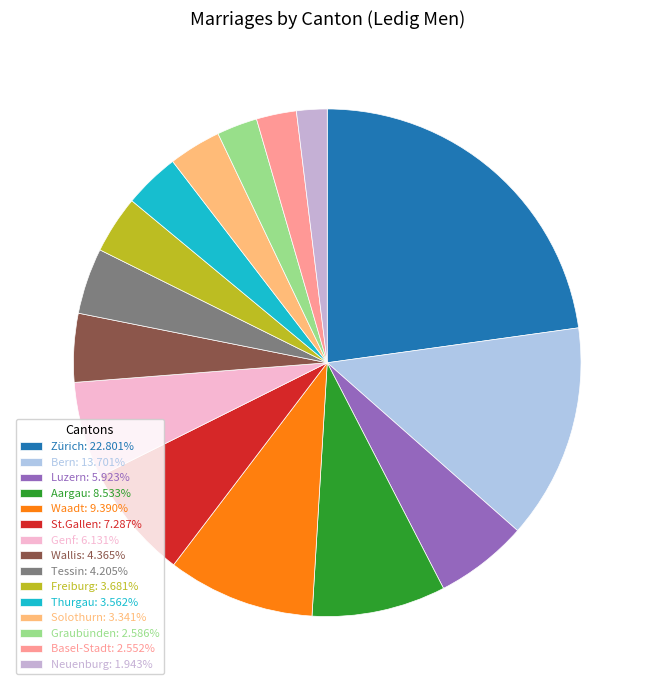

To the nearest percent, what is the difference between the Waadt and Basel-Stadt slice percentages?

7%